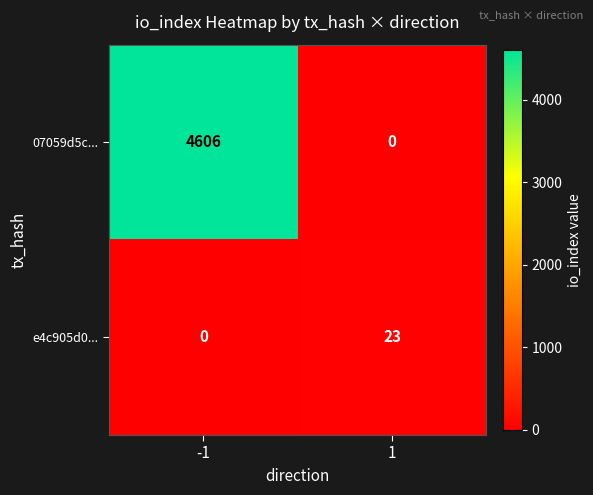

The e4c905d0... series shows 8 at -1. True or false?

False